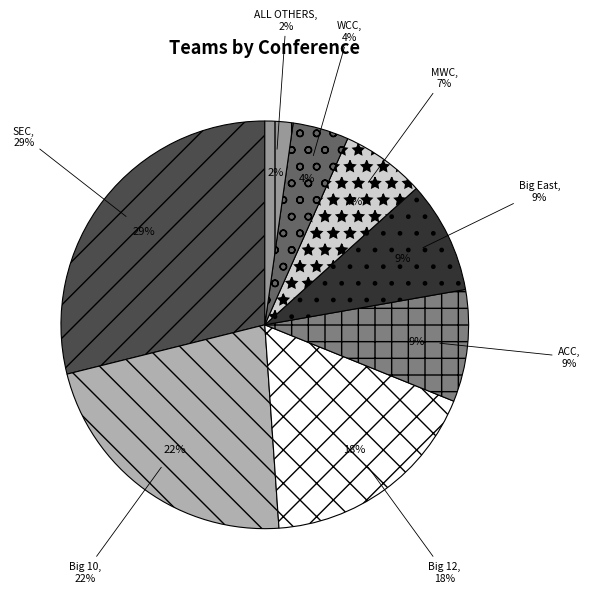

Between ACC and WCC, which is larger?

ACC